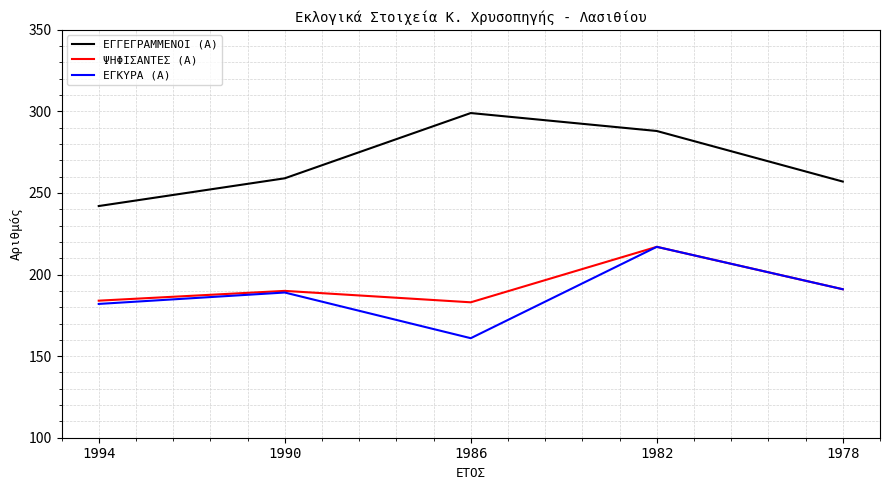

True or false: ΨΗΦΙΣΑΝΤΕΣ (Α) and ΕΓΓΕΓΡΑΜΜΕΝΟΙ (Α) intersect in this chart.

False